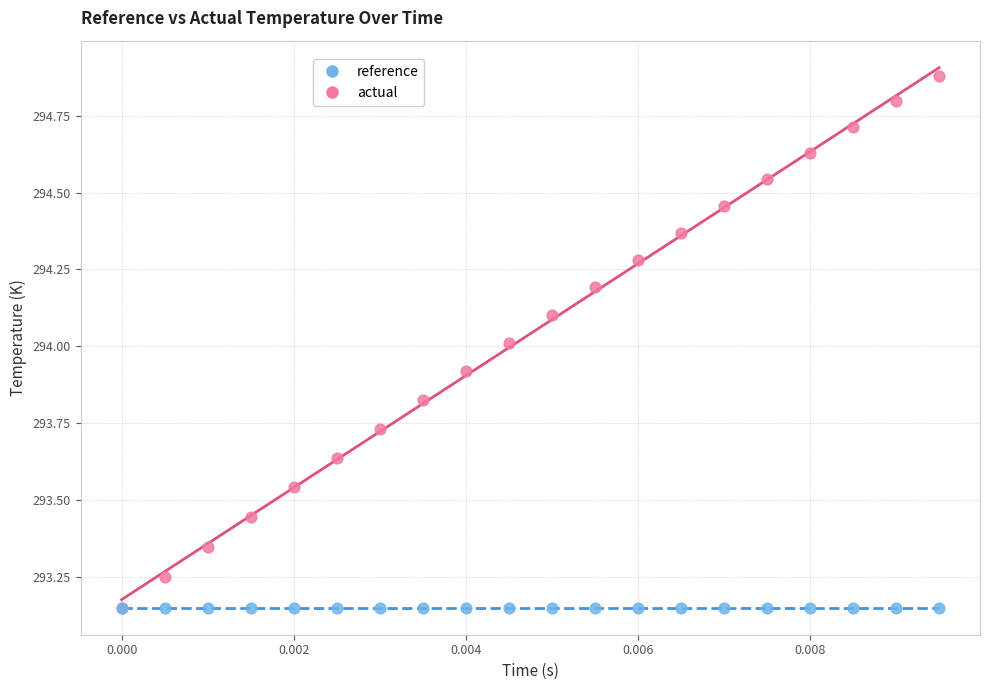

What are all the series names shown in the legend?

reference, actual